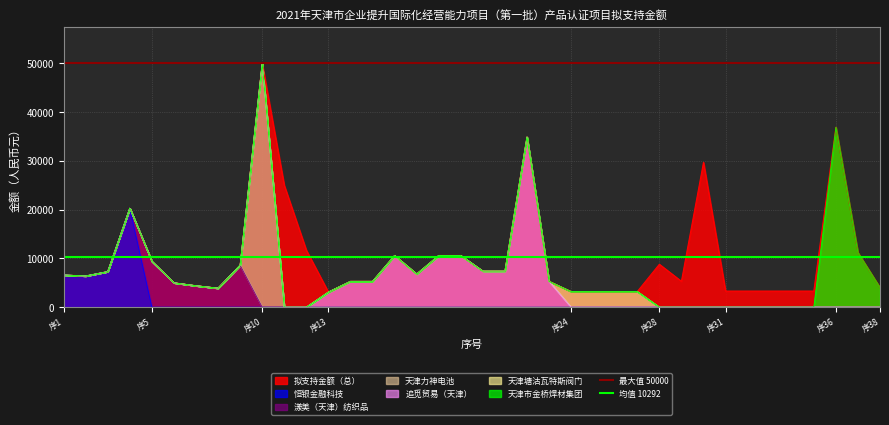

What is the greatest value displayed?

50000.0